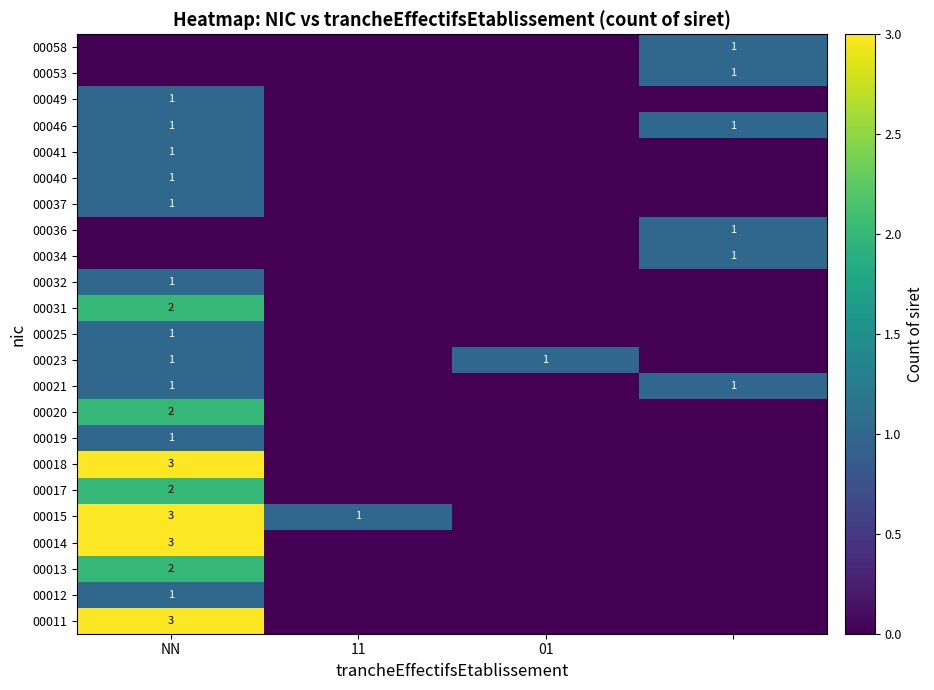

True or false: 00037 has a value of 1 at NN.

True